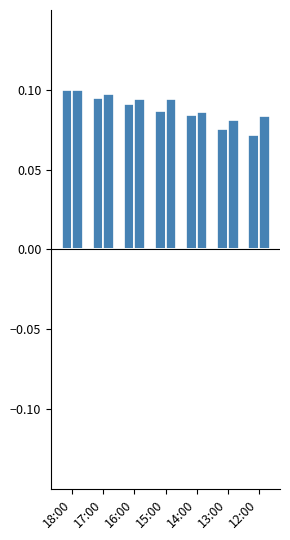

What is the label of the 1st bar from the left?

18:00